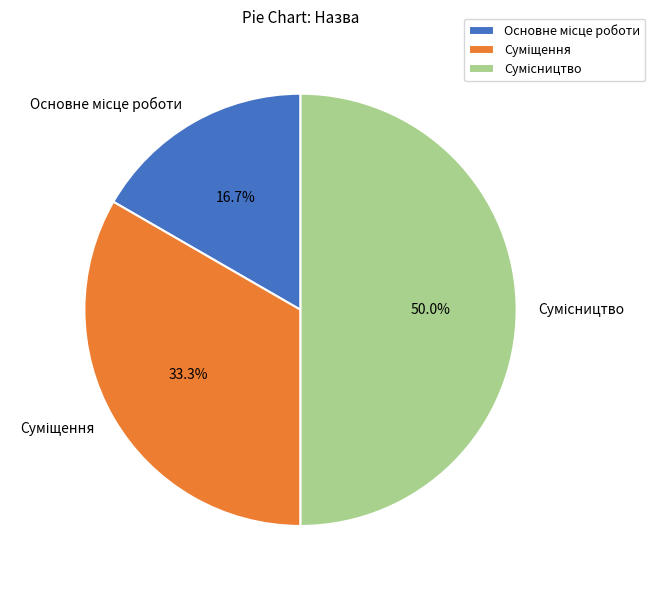

How many slices are in this pie chart?

3